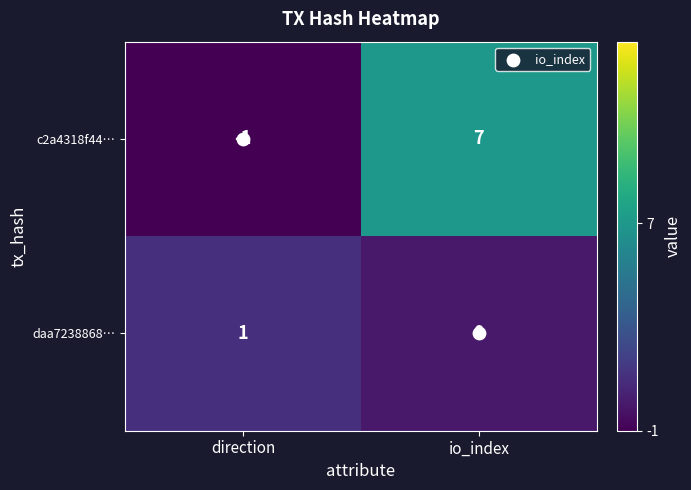

Between direction and io_index, which series saw the biggest shift?

c2a4318f44…